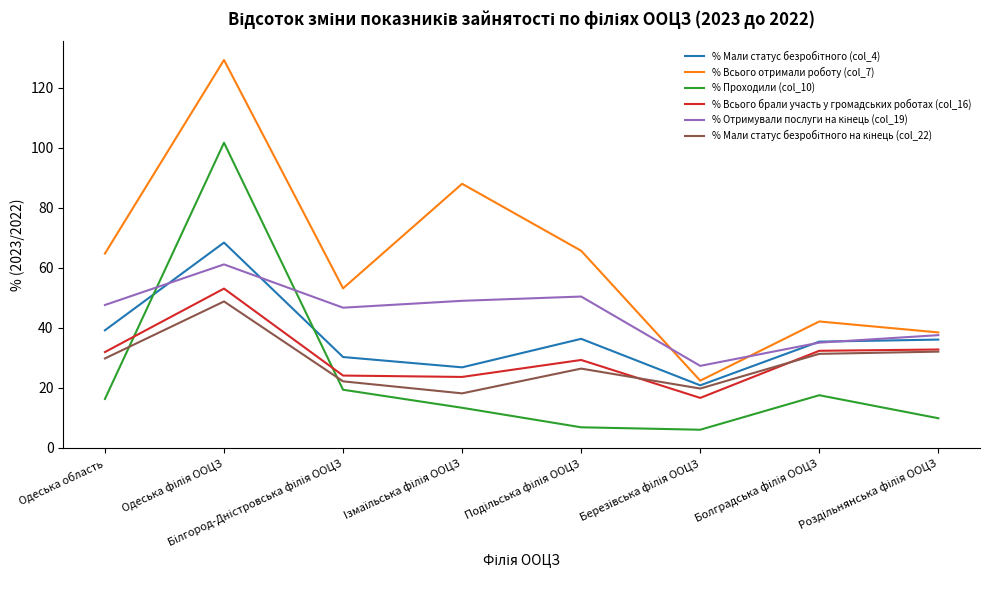

How many series are shown in this chart?

6